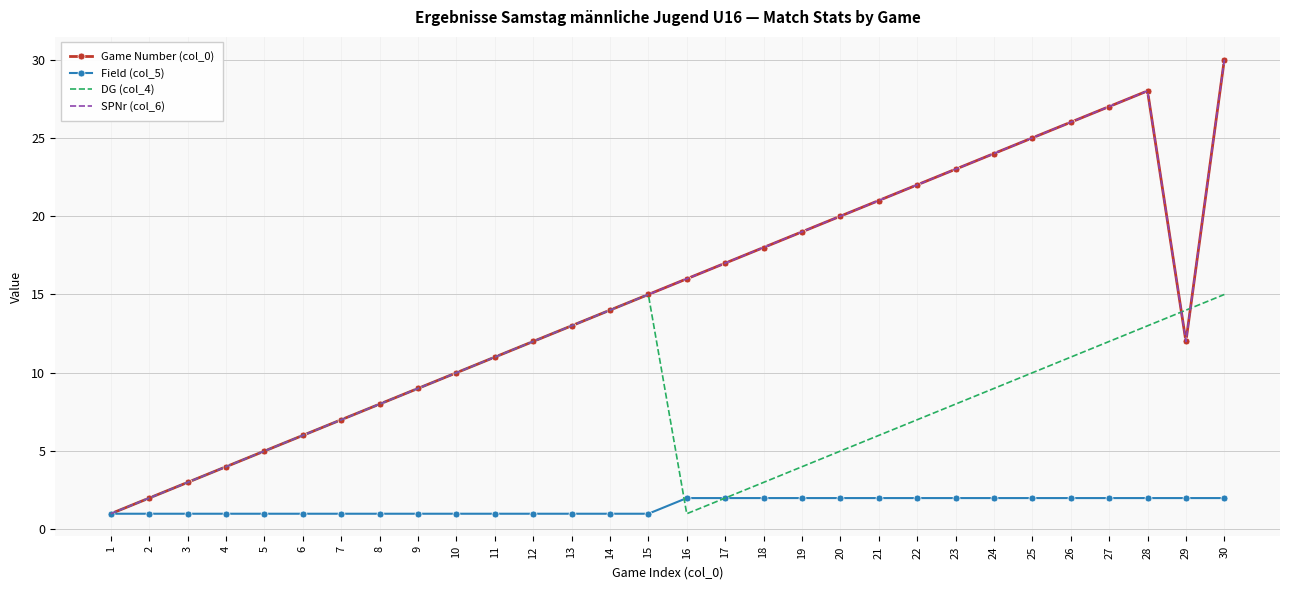

What is the value of the Field (col_5) point at the 6th from the left?

1